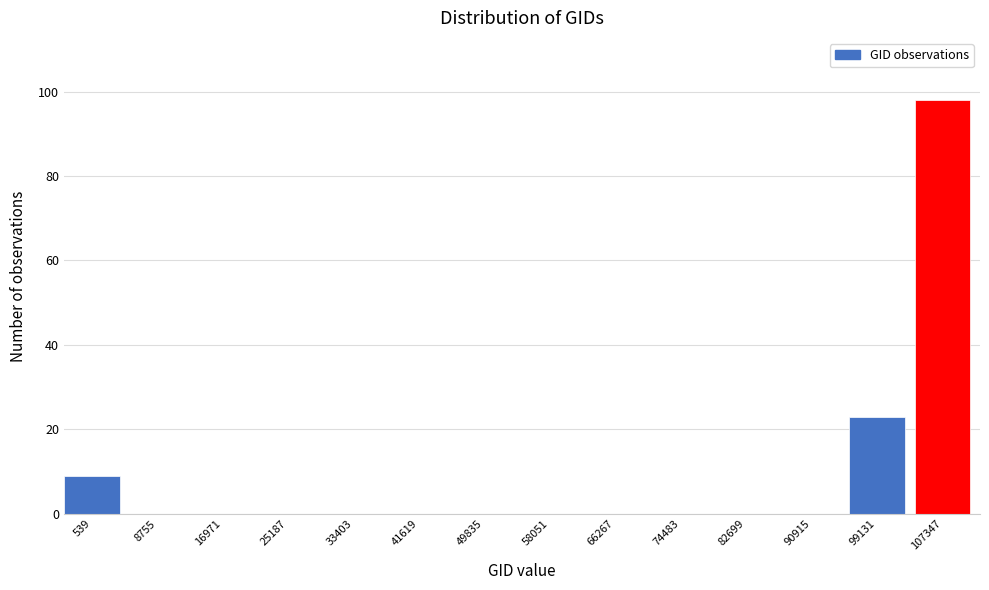

Reading left to right, list all the values displayed in this chart.

539=9	8755=0	16971=0	25187=0	33403=0	41619=0	49835=0	58051=0	66267=0	74483=0	82699=0	90915=0	99131=23	107347=98